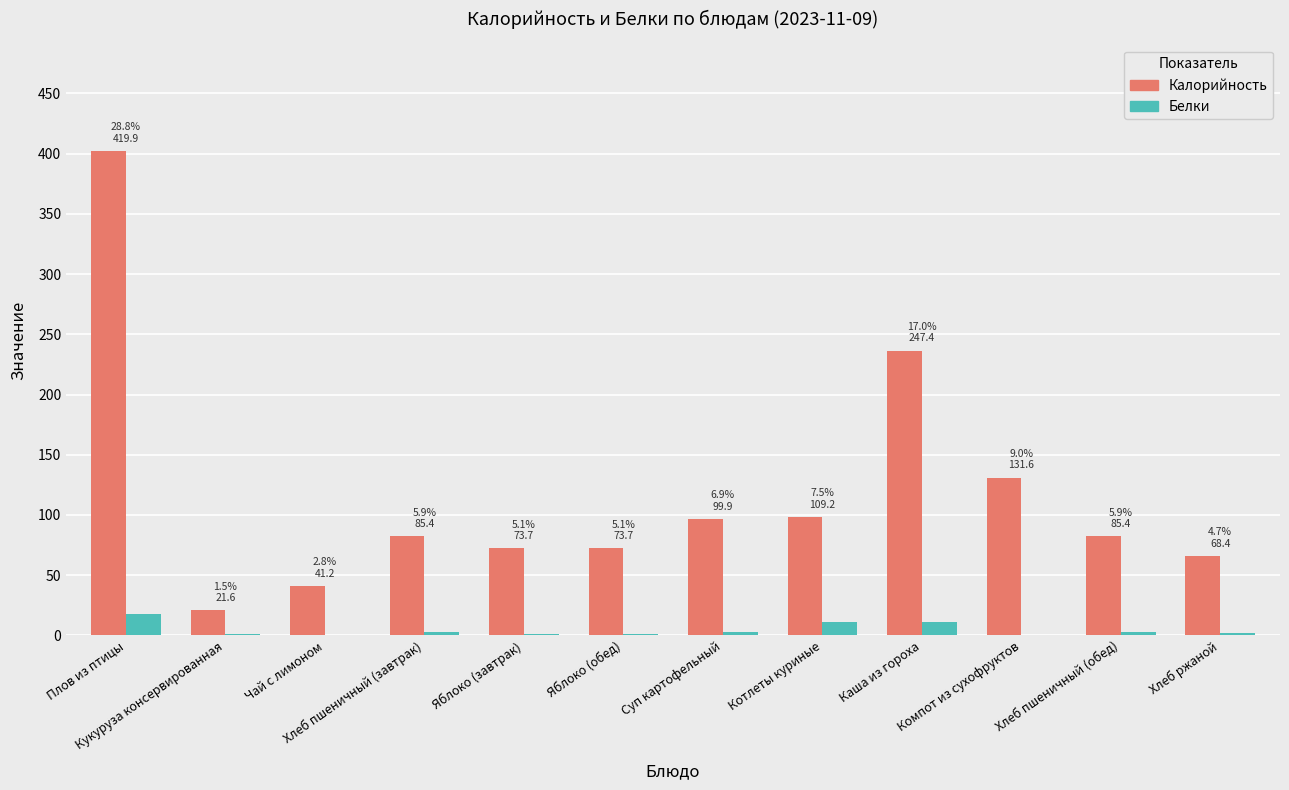

What is the average value of the Калорийность series?

116.8